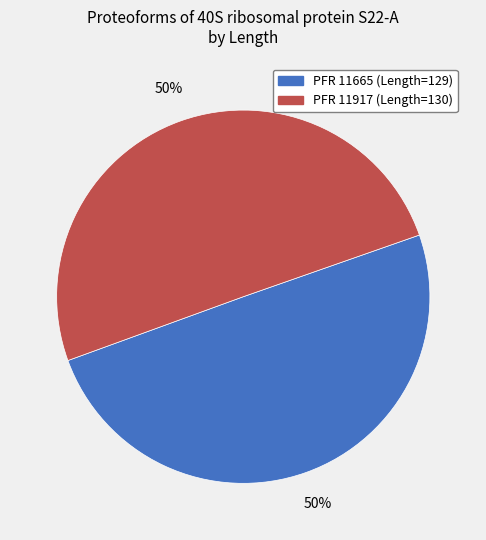

To the nearest percent, what is the average slice percentage?

50%